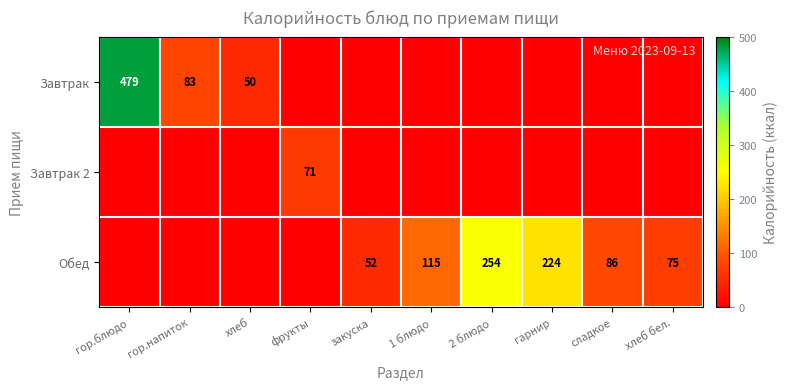

Which has a higher value, 1 блюдо or гарнир?

1 блюдо